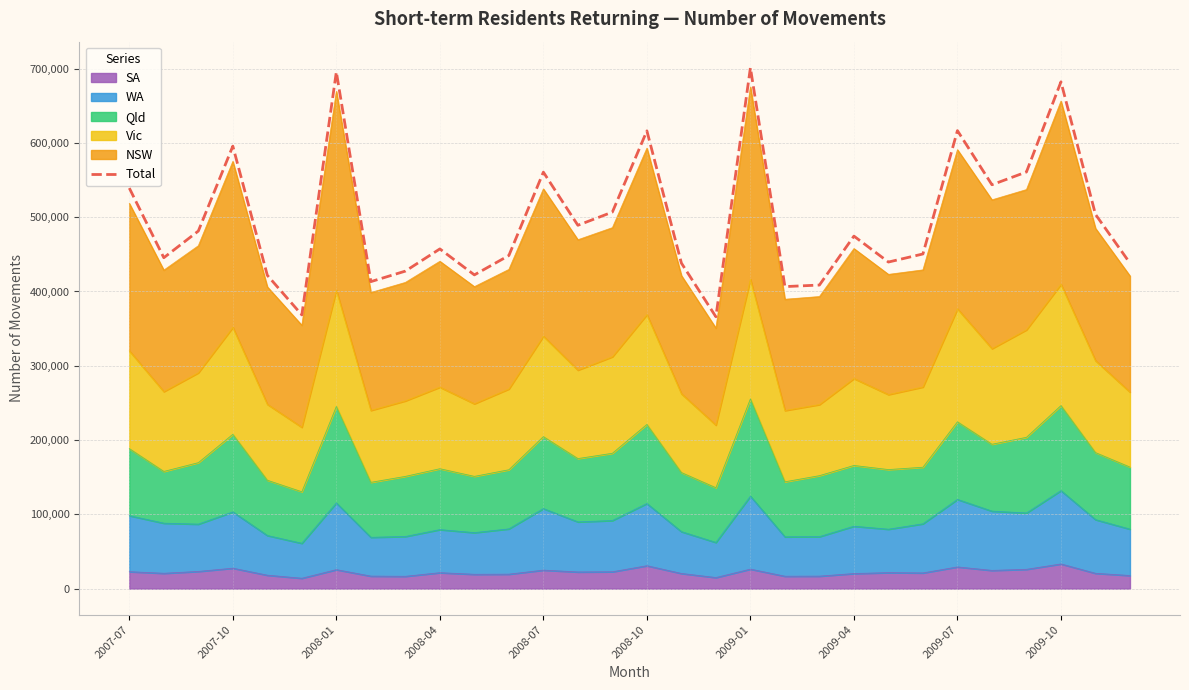

Does the chart have visible grid lines?

Yes